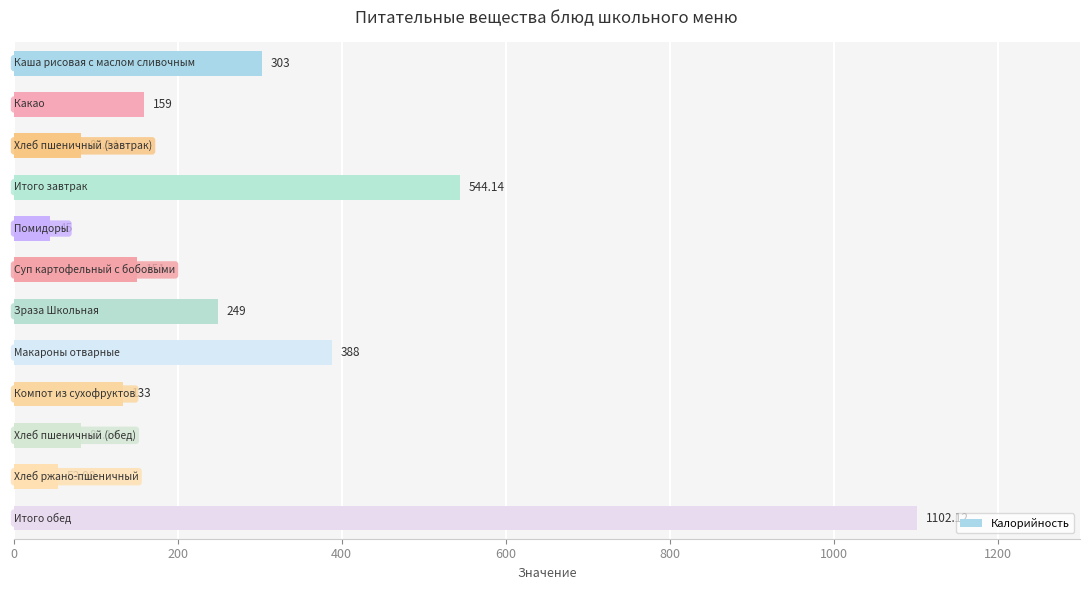

How many bars are there in total?

12